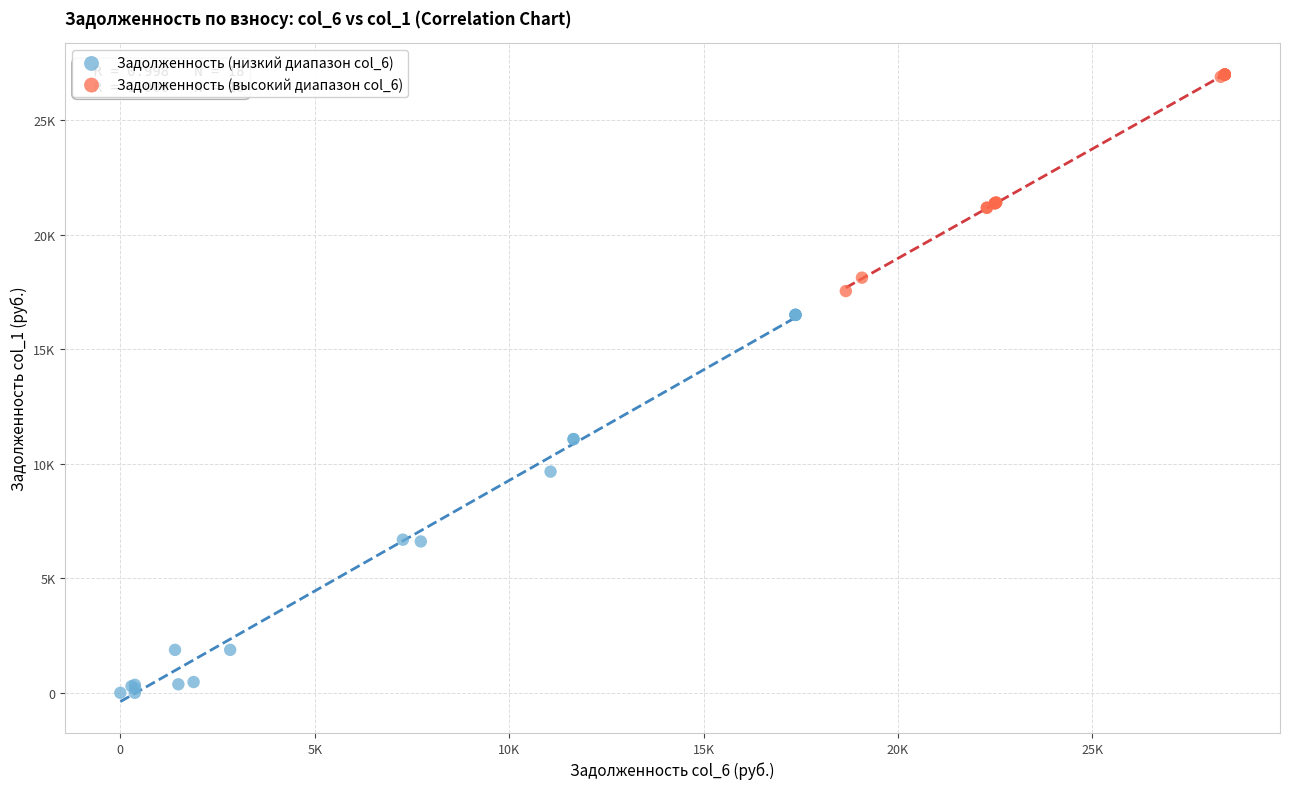

Which series has the widest spread of Y values?

Задолженность (низкий диапазон col_6)